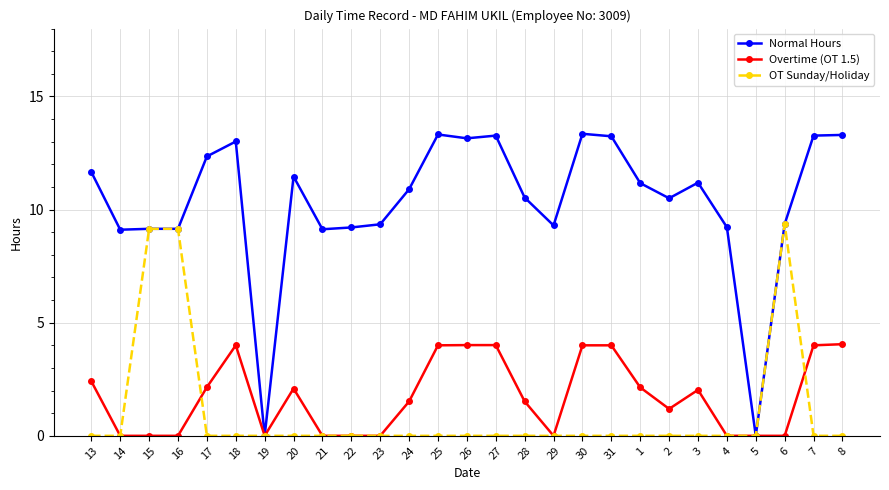

What is the spread (max minus min) of values at 6?

9.4